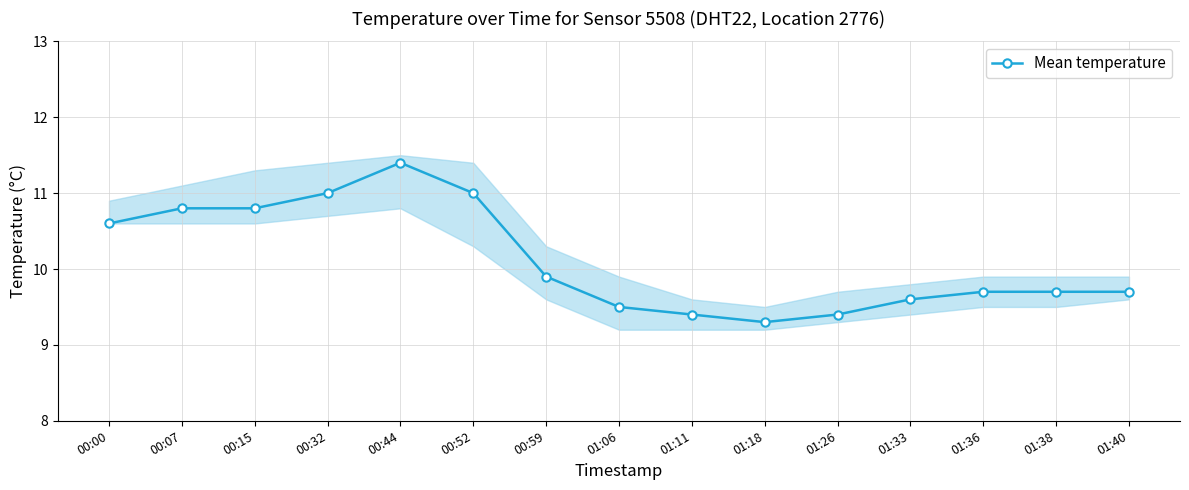

Rank the categories by value from lowest to highest.

01:18, 01:11, 01:26, 01:06, 01:33, 01:36, 01:38, 01:40, 00:59, 00:00, 00:07, 00:15, 00:32, 00:52, 00:44